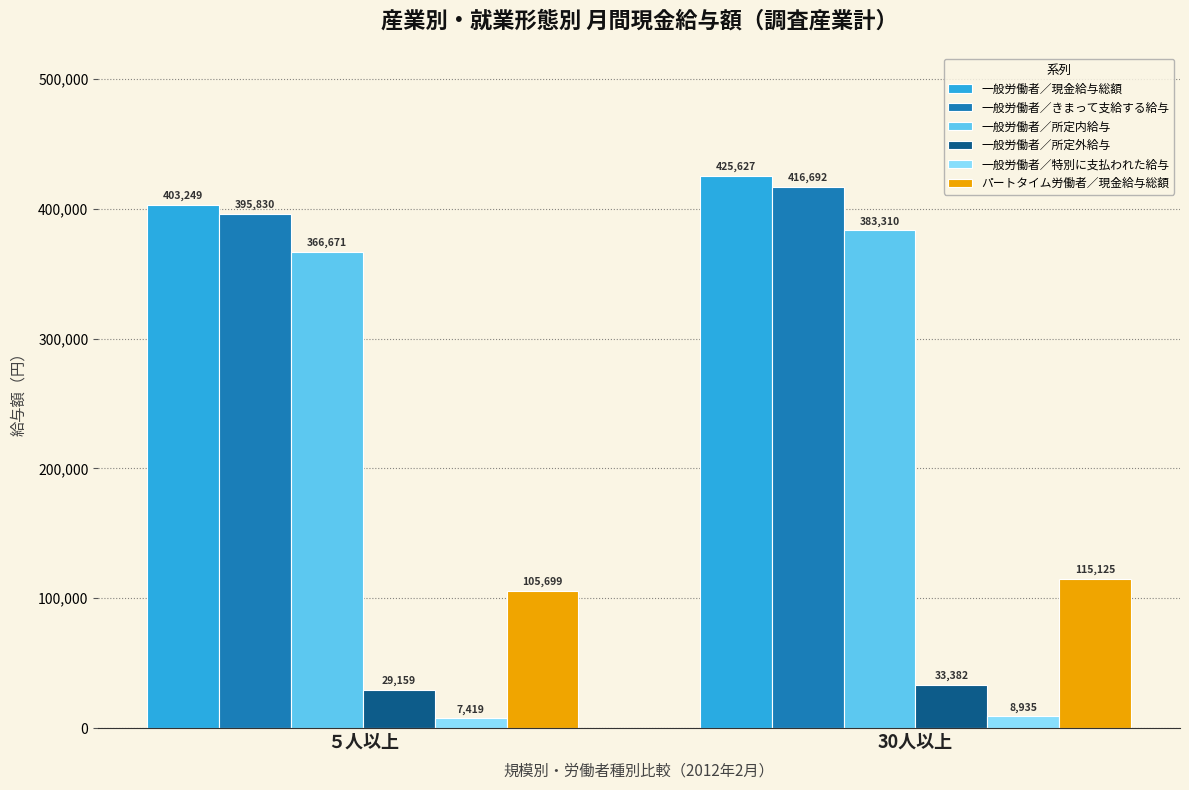

How many bars are there in each group?

6